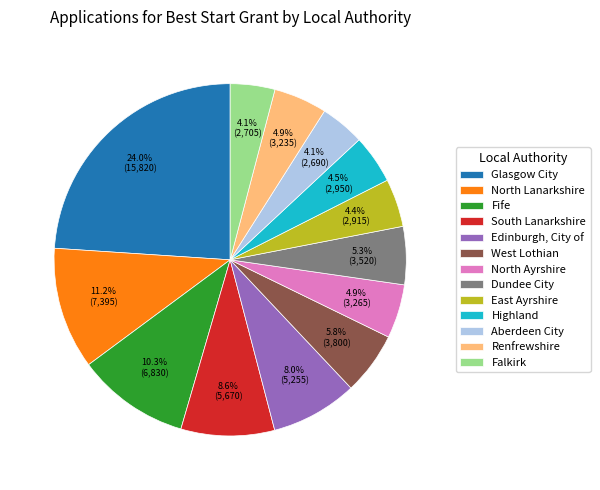

Is the sum of Edinburgh, City of and South Lanarkshire greater than half?

No